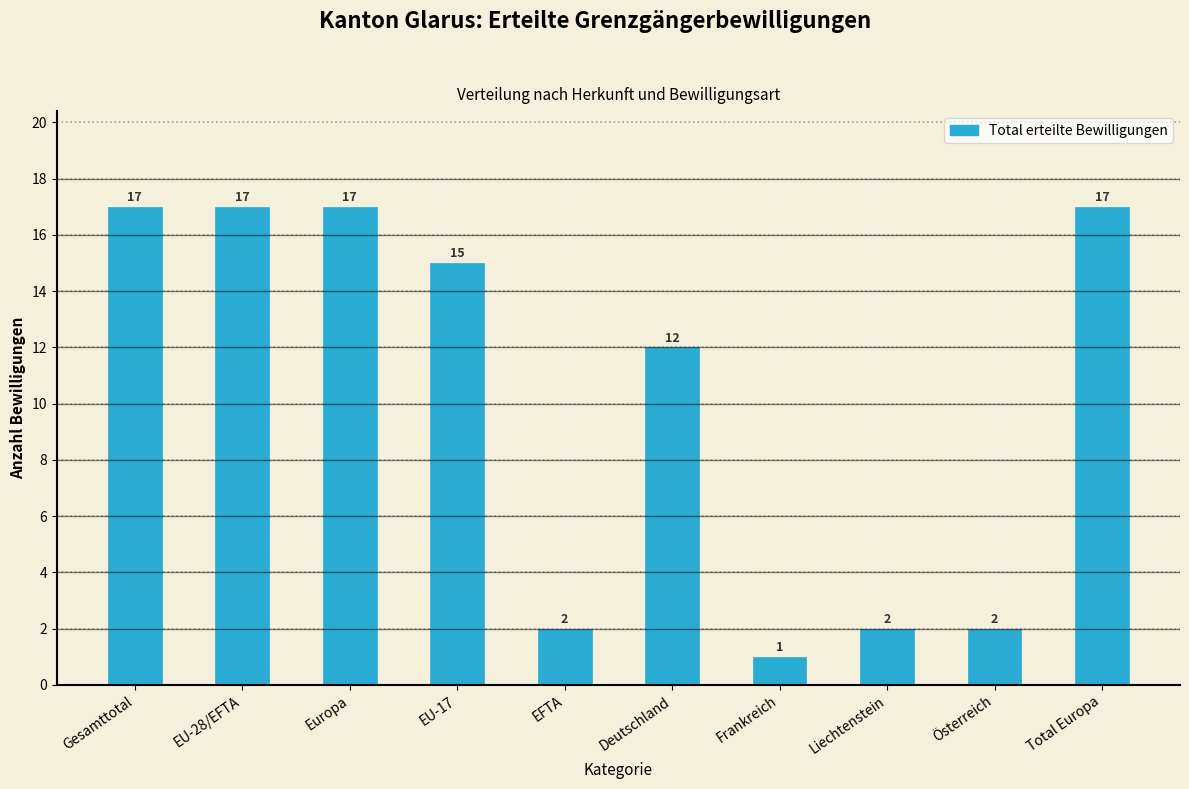

Reading left to right, transcribe all the data shown in this chart.

17	17	17	15	2	12	1	2	2	17